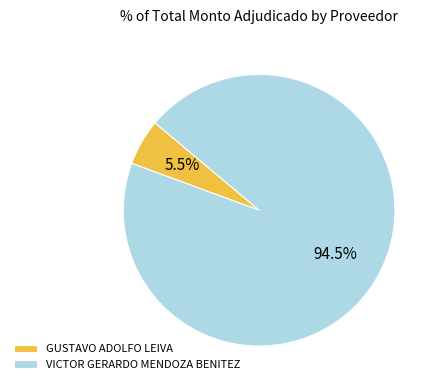

What portion of the pie excludes GUSTAVO ADOLFO LEIVA?

94.5%